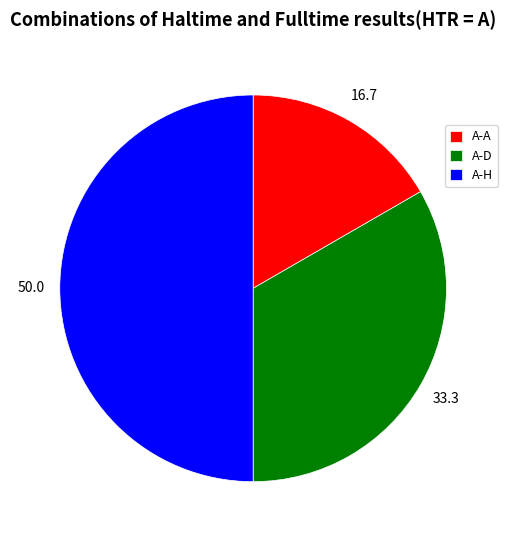

Is it true that A-A is 17% of the pie?

True